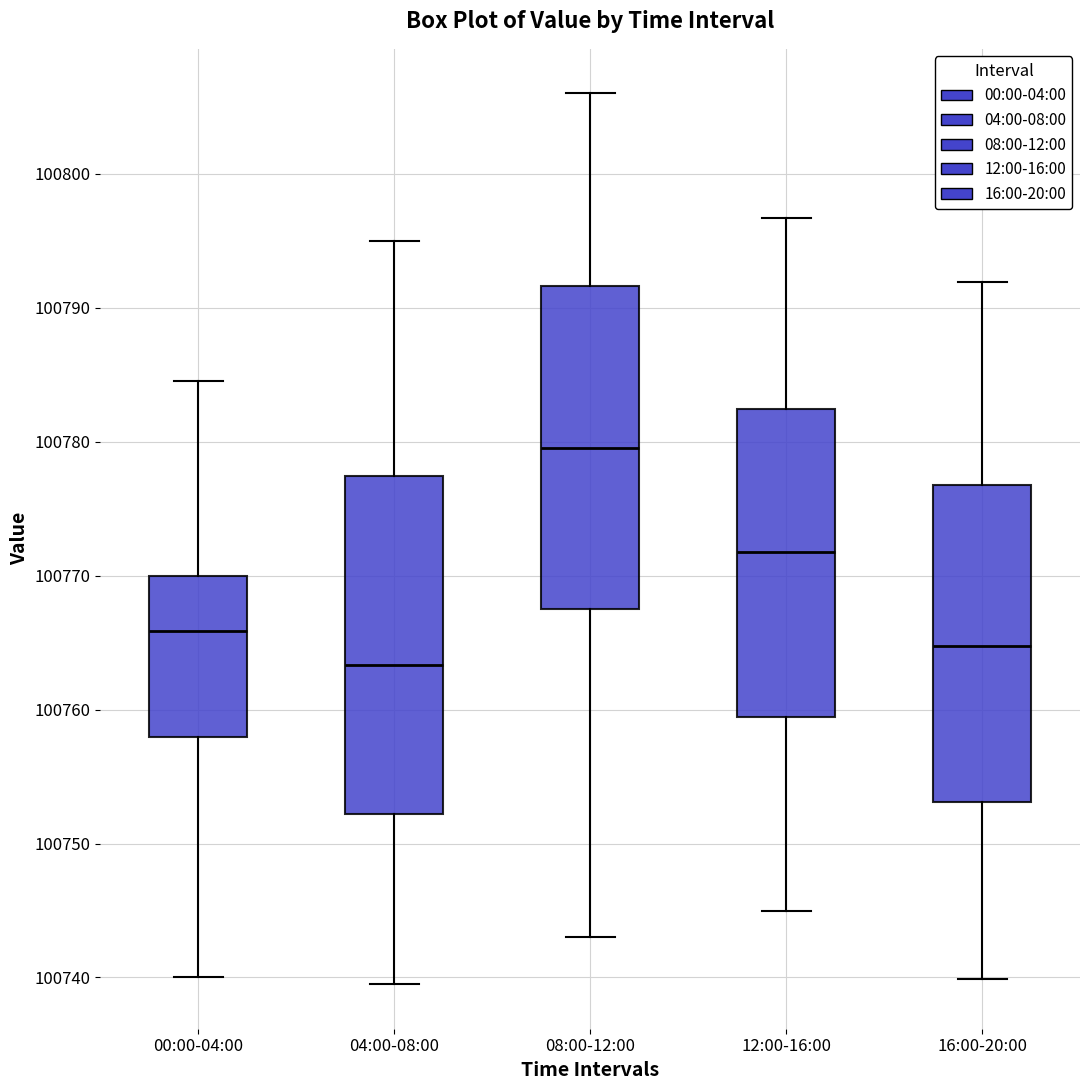

Which box has the lowest median line?

04:00-08:00